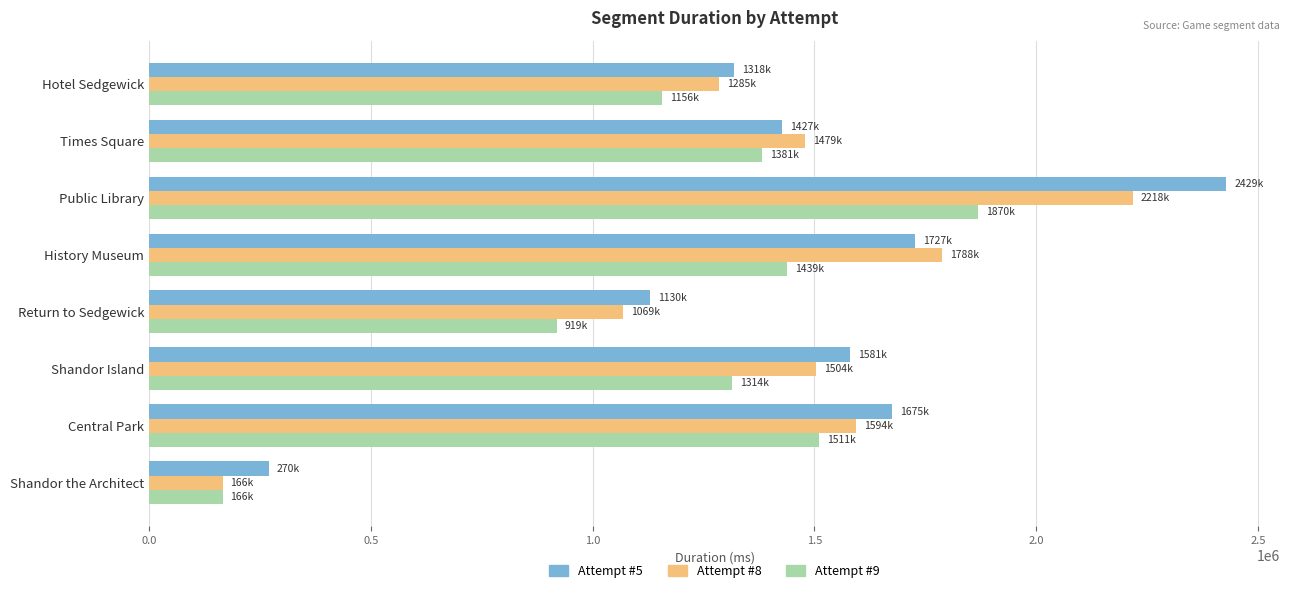

Rank the series by their maximum value, from lowest to highest.

Attempt #9, Attempt #8, Attempt #5